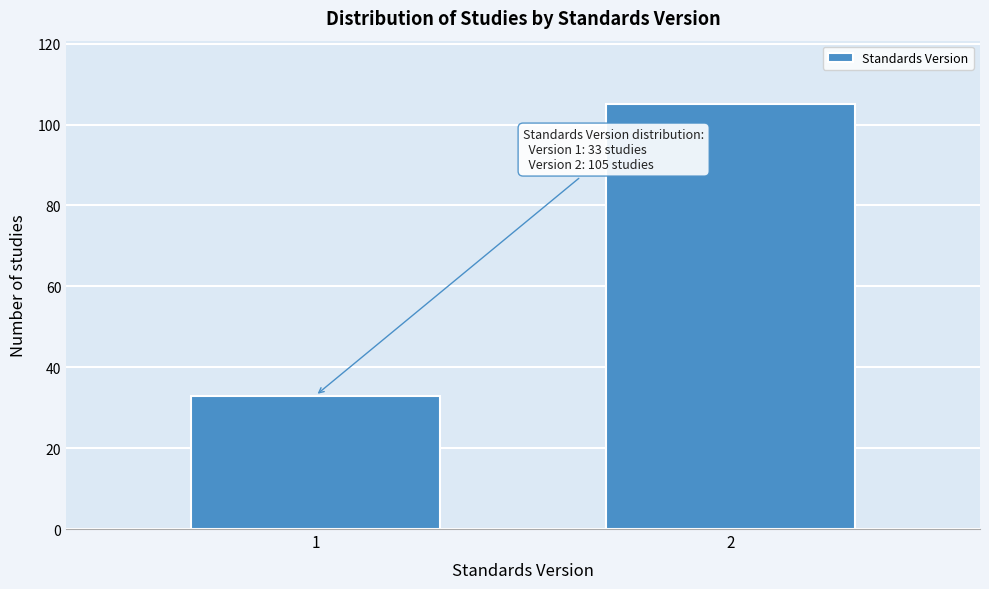

Reading left to right, extract all data points from this chart.

1=33	2=105